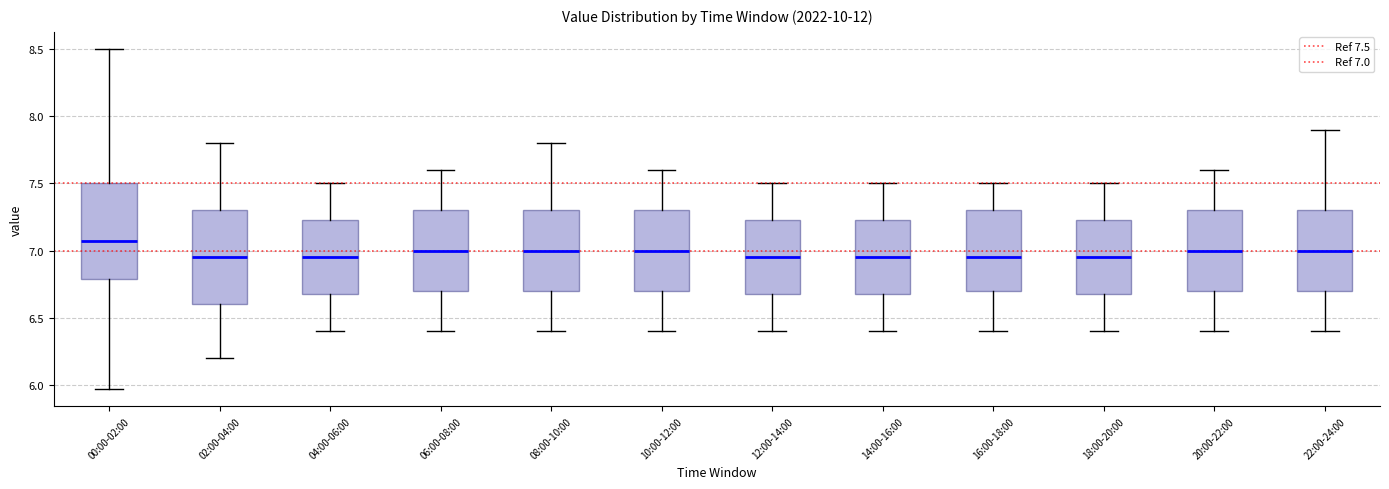

Reading left to right, transcribe this box plot: for each box, give where its median line is, the range the box spans, and where its two whiskers end, as read against the y-axis. The values are not printed on the chart, so give them approximately, as read against the axis.

00:00-02:00: median 7.05, box 6.80 to 7.50, whiskers 5.95 to 8.50
02:00-04:00: median 6.95, box 6.60 to 7.30, whiskers 6.20 to 7.80
04:00-06:00: median 6.95, box 6.70 to 7.25, whiskers 6.40 to 7.50
06:00-08:00: median 7.00, box 6.70 to 7.30, whiskers 6.40 to 7.60
08:00-10:00: median 7.00, box 6.70 to 7.30, whiskers 6.40 to 7.80
10:00-12:00: median 7.00, box 6.70 to 7.30, whiskers 6.40 to 7.60
12:00-14:00: median 6.95, box 6.70 to 7.25, whiskers 6.40 to 7.50
14:00-16:00: median 6.95, box 6.70 to 7.25, whiskers 6.40 to 7.50
16:00-18:00: median 6.95, box 6.70 to 7.30, whiskers 6.40 to 7.50
18:00-20:00: median 6.95, box 6.70 to 7.25, whiskers 6.40 to 7.50
20:00-22:00: median 7.00, box 6.70 to 7.30, whiskers 6.40 to 7.60
22:00-24:00: median 7.00, box 6.70 to 7.30, whiskers 6.40 to 7.90